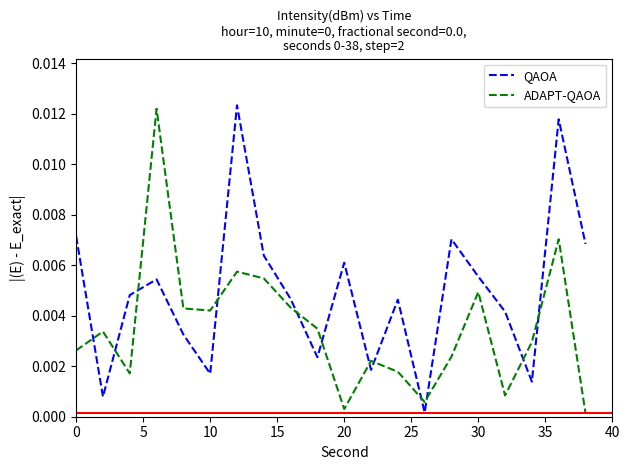

Which series has the largest total across all categories?

QAOA